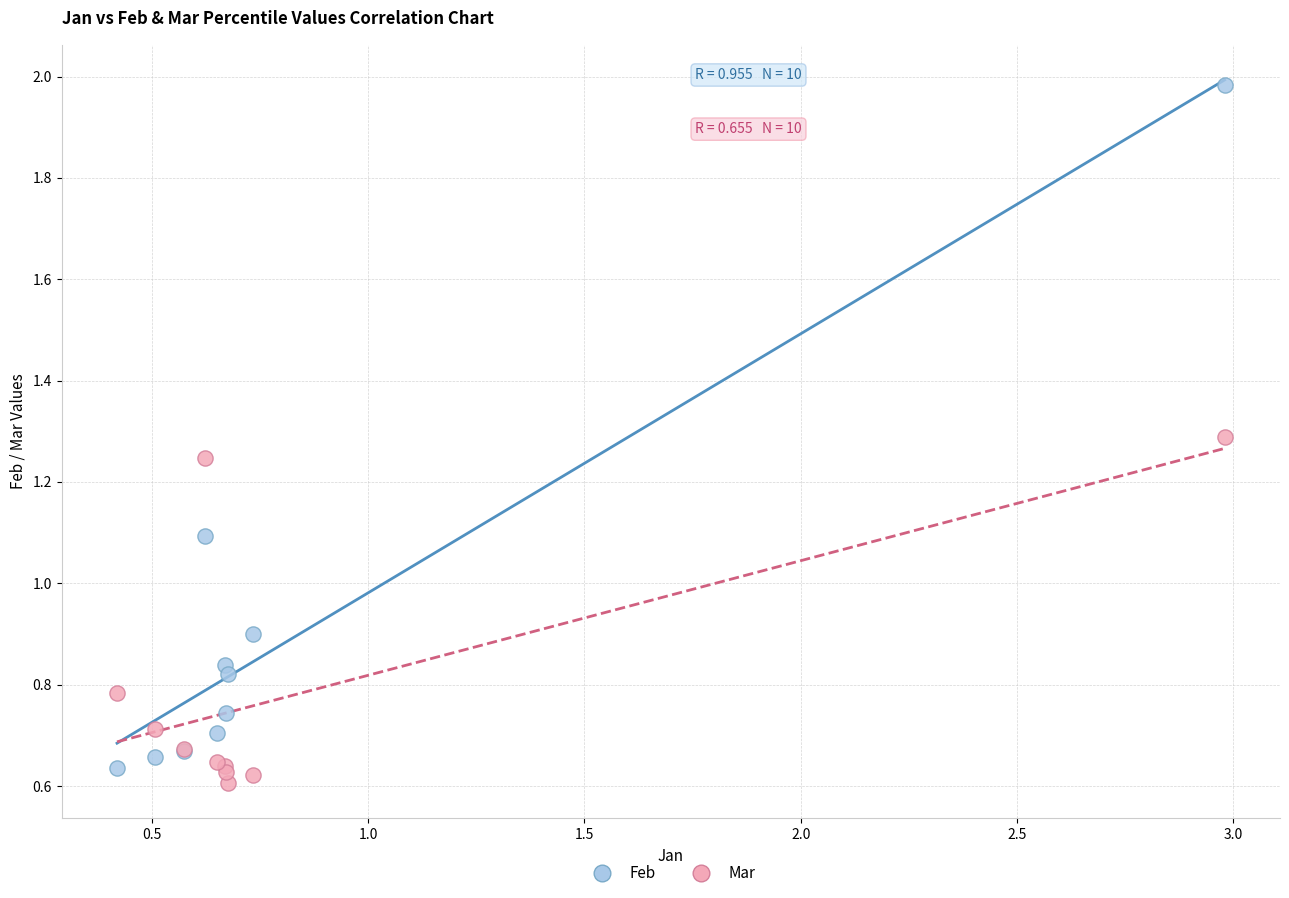

Which series has the largest Y range (max minus min)?

Feb